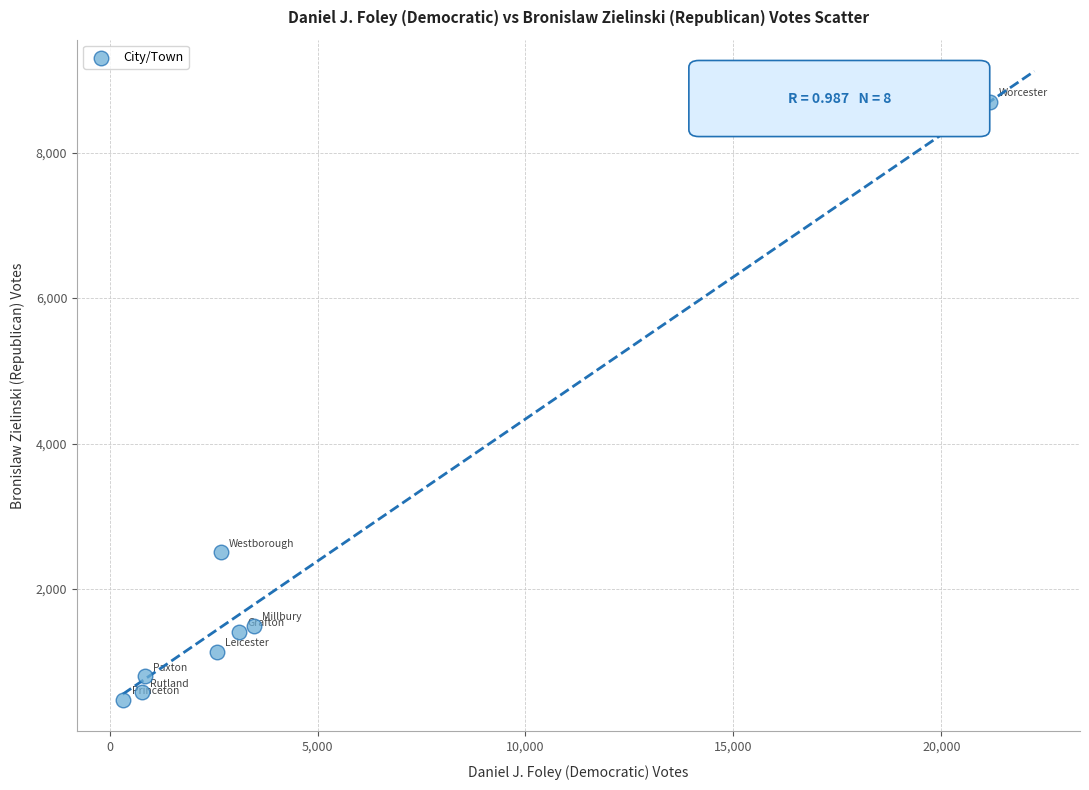

What Y value in the scatter plot is closest to 4588?

2504